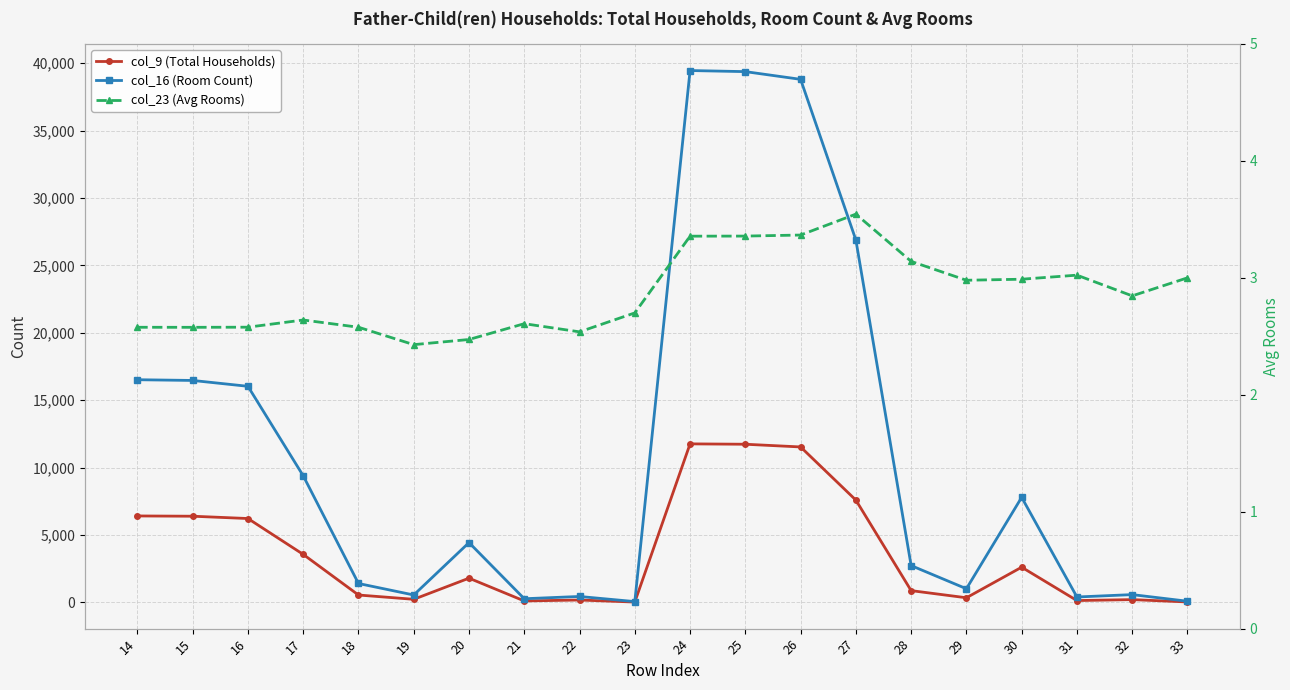

Reading left to right, list all the values displayed in this chart.

col_9 (Total Households): 14=6409.0	15=6389.0	16=6218.0	17=3558.0	18=542.0	19=224.0	20=1792.0	21=102.0	22=171.0	23=20.0	24=11757.0	25=11730.0	26=11529.0	27=7585.0	28=868.0	29=338.0	30=2607.0	31=131.0	32=201.0	33=27.0
col_16 (Room Count): 14=16517.0	15=16463.0	16=16029.0	17=9391.0	18=1397.0	19=544.0	20=4431.0	21=266.0	22=434.0	23=54.0	24=39459.0	25=39378.0	26=38806.0	27=26887.0	28=2726.0	29=1007.0	30=7790.0	31=396.0	32=572.0	33=81.0
col_23 (Avg Rooms): 14=2.6	15=2.6	16=2.6	17=2.6	18=2.6	19=2.4	20=2.5	21=2.6	22=2.5	23=2.7	24=3.4	25=3.4	26=3.4	27=3.5	28=3.1	29=3.0	30=3.0	31=3.0	32=2.8	33=3.0